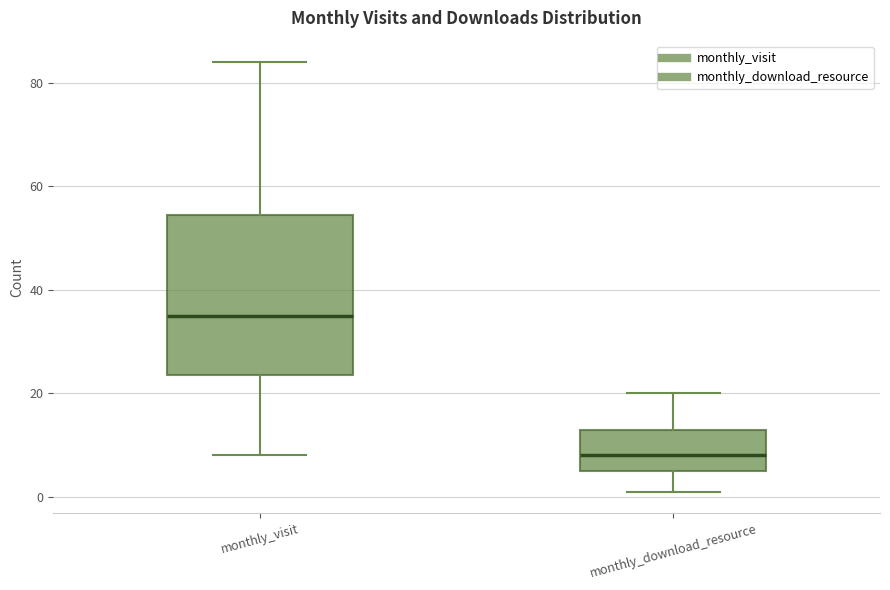

Reading left to right, read every box against the y-axis: the position of its median line, the range the box covers, and the ends of its whiskers. The values are not printed on the chart, so give them approximately, as read against the axis.

monthly_visit: median 36, box 24 to 54, whiskers 8 to 84
monthly_download_resource: median 8, box 6 to 14, whiskers 2 to 20